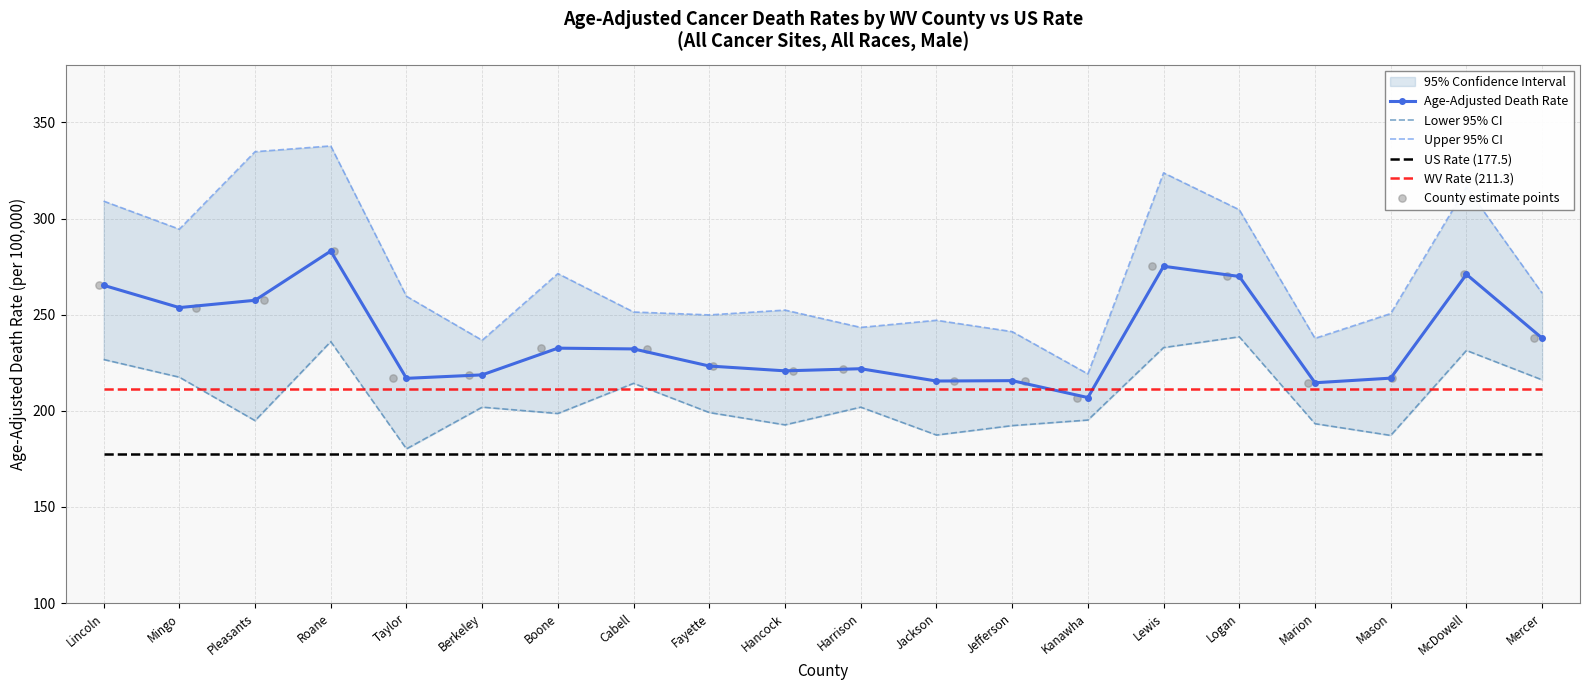

True or false: US Rate (177.5) and WV Rate (211.3) cross at least once.

False